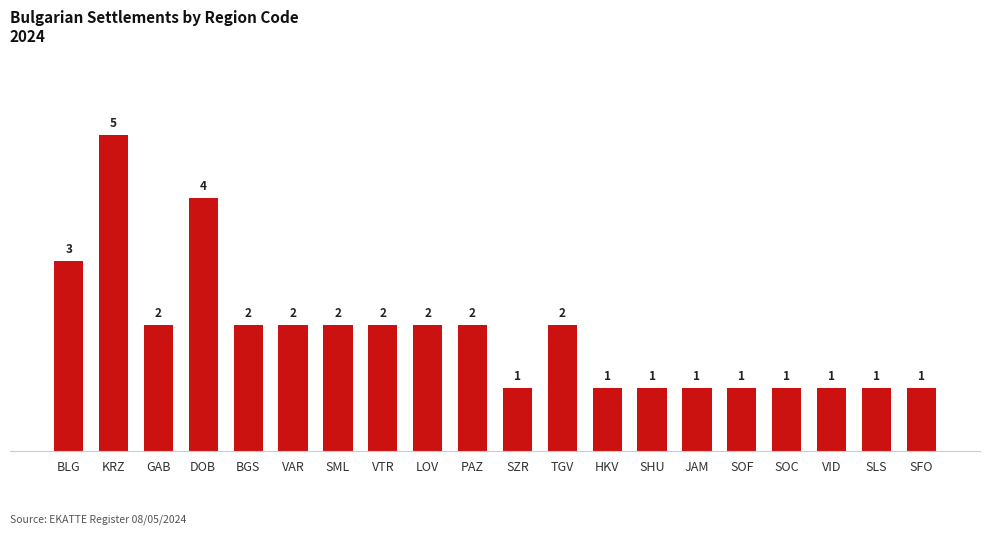

How many values are below 2?

9